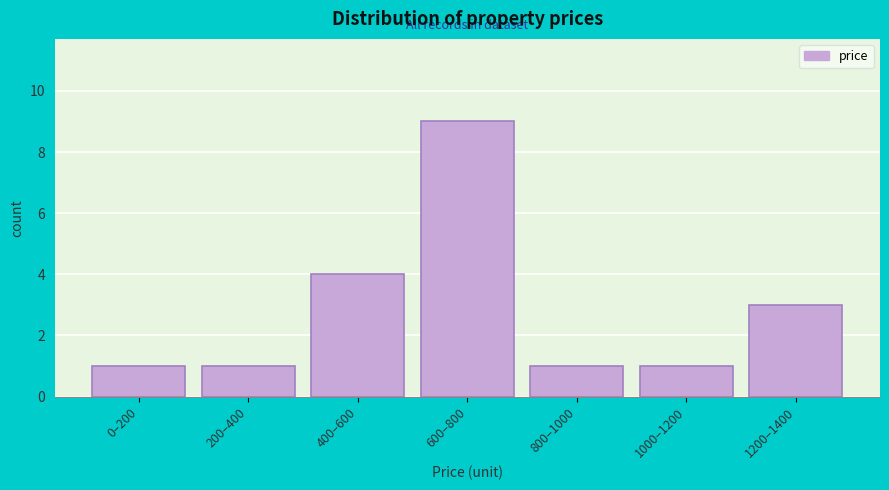

Reading right to left, transcribe all the data shown in this chart.

3	1	1	9	4	1	1